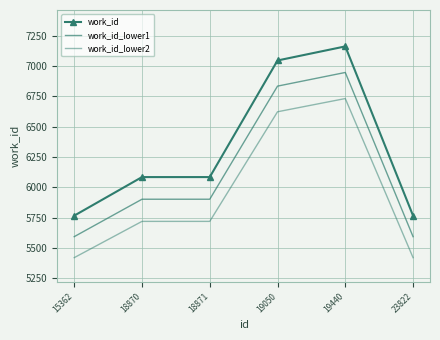

At which category is the sum across all series the highest?

19440